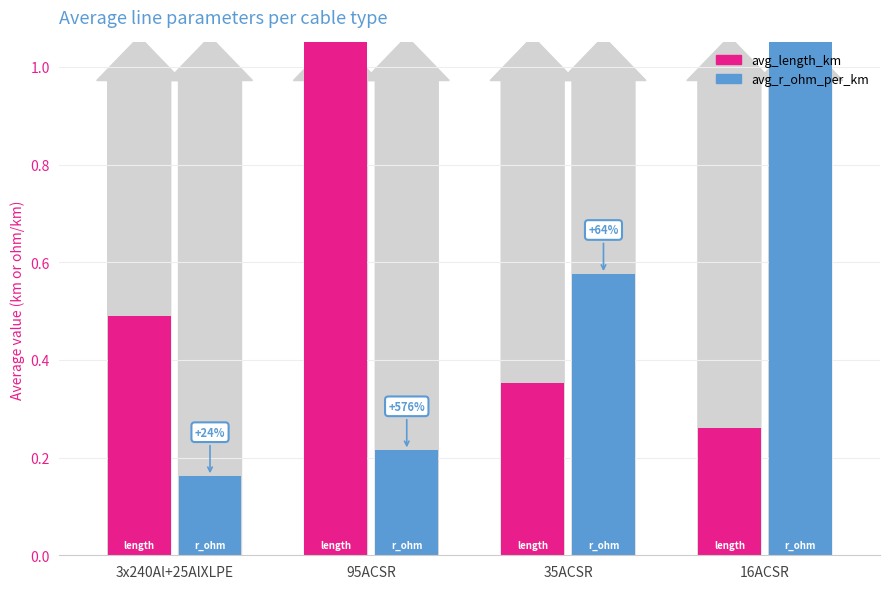

Is it true that avg_r_ohm_per_km equals 0.2 at 95ACSR?

True